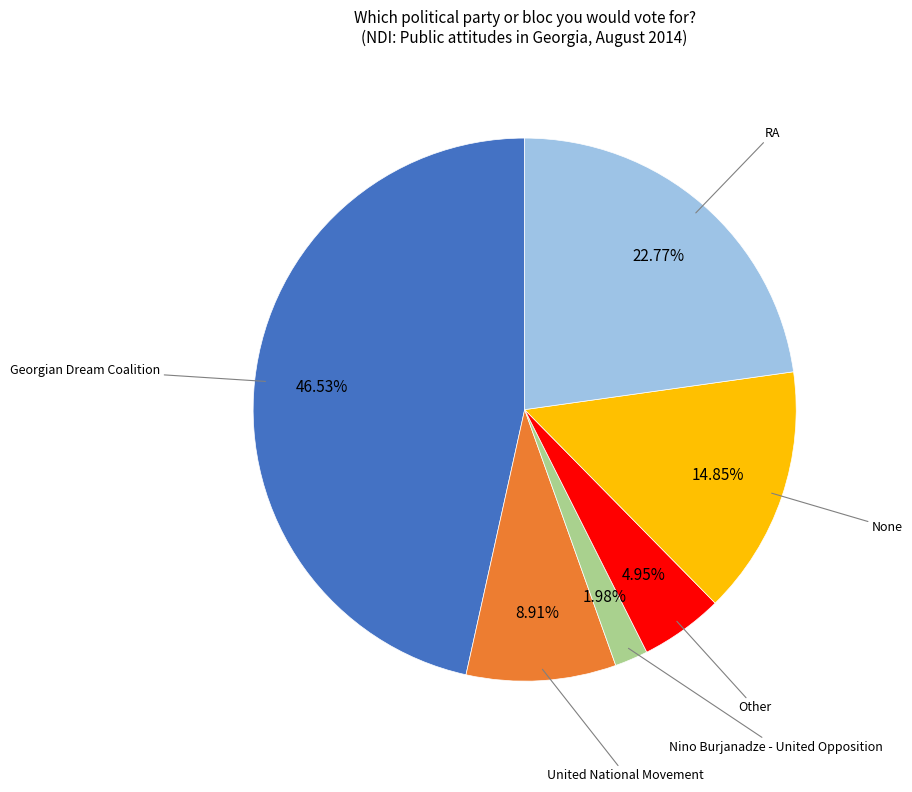

Is there any slice that represents more than half of the pie?

No